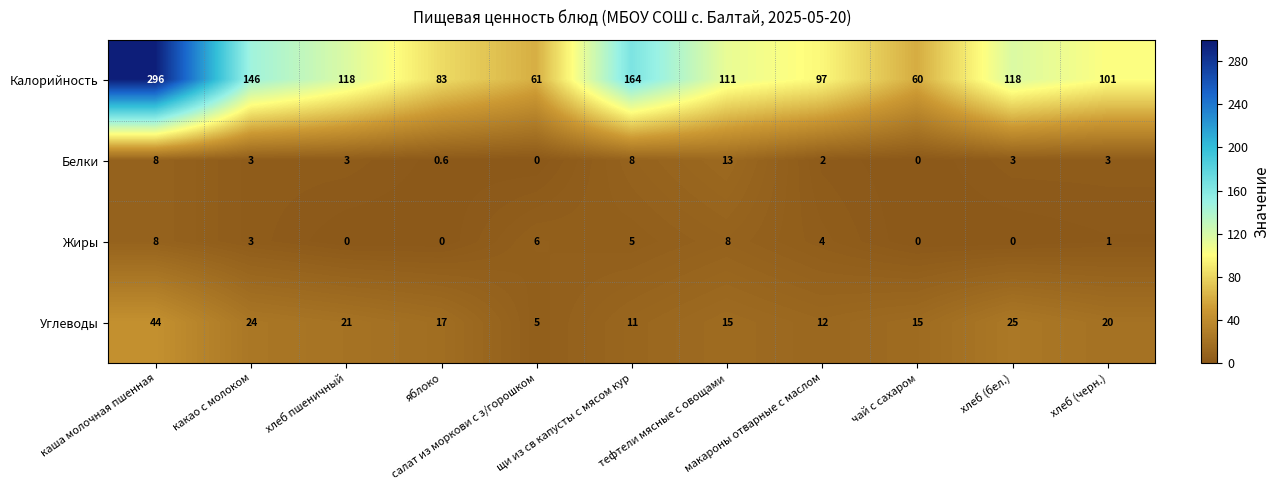

List the series in order of their peak value, lowest first.

Жиры, Белки, Углеводы, Калорийность